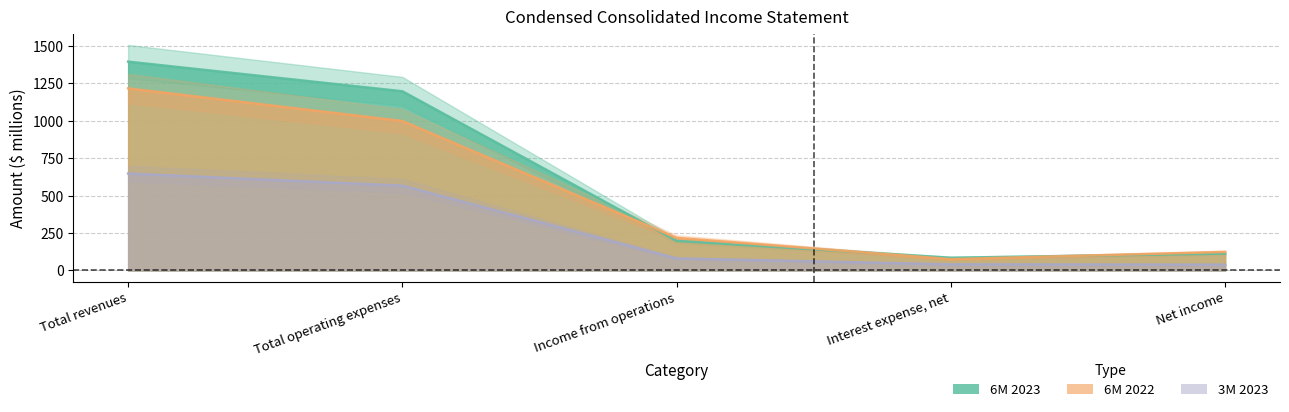

List the series in order of their overall mean, highest first.

6M 2023, 6M 2022, 3M 2023